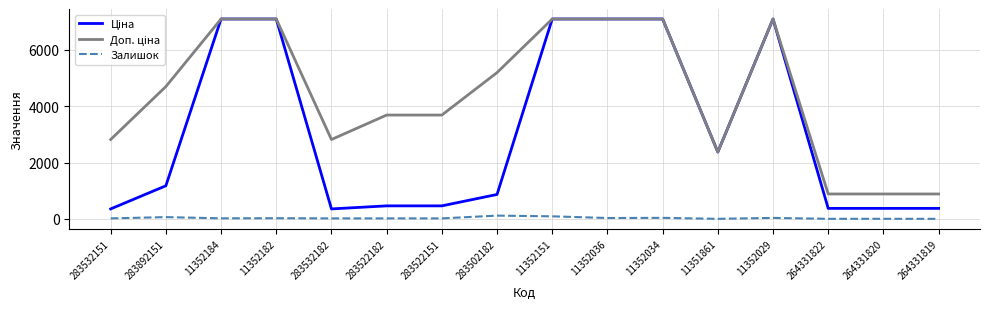

The Залишок series shows 33.0 at 11352029. True or false?

True